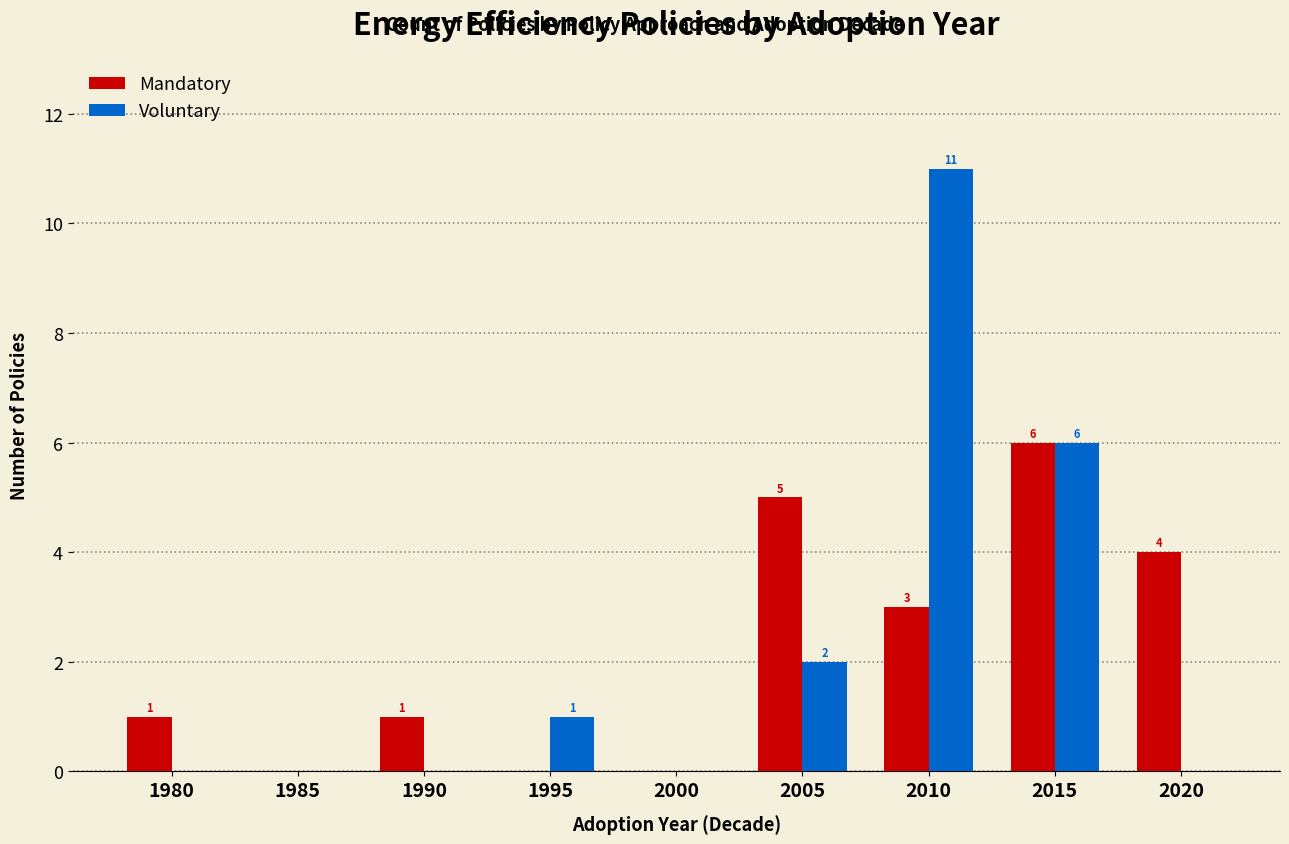

At which category is the sum across all series the highest?

2010